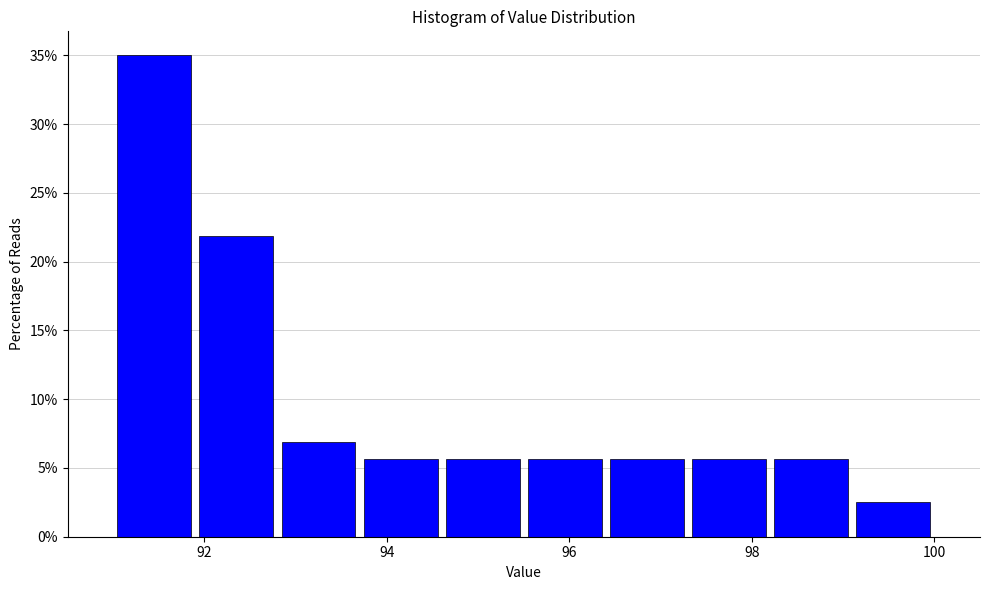

Which range on the x-axis has the tallest bar?

91.0 to 91.9